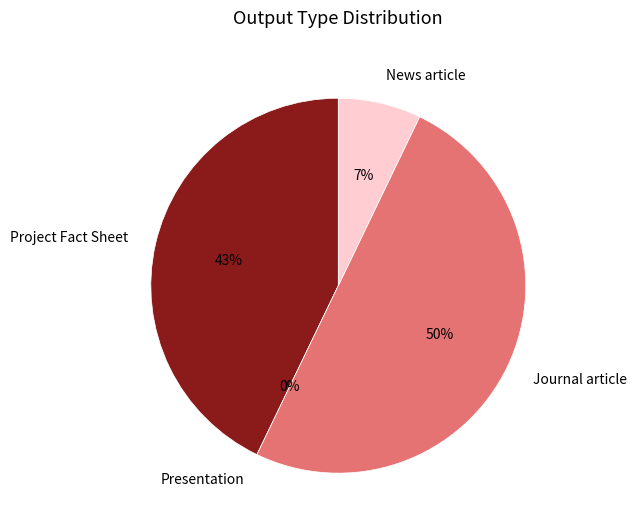

Is there a majority slice in this chart?

No